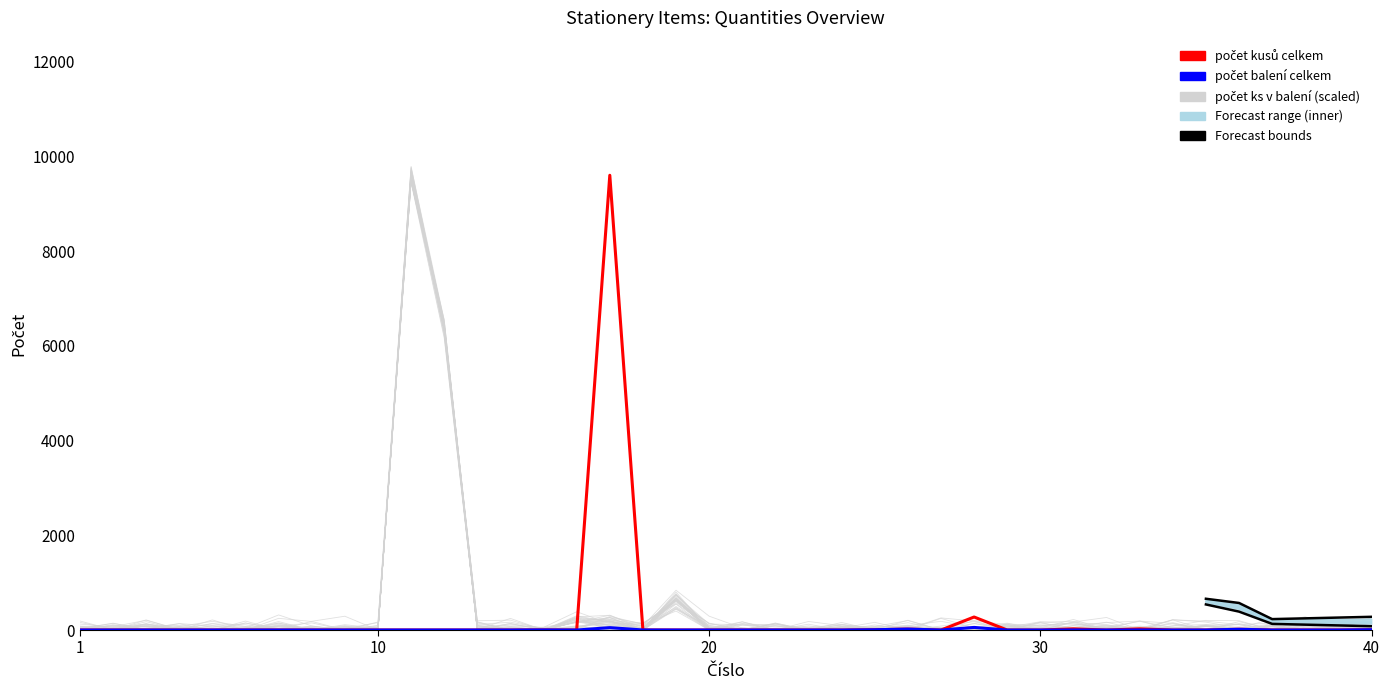

How many lines are shown in the chart?

3